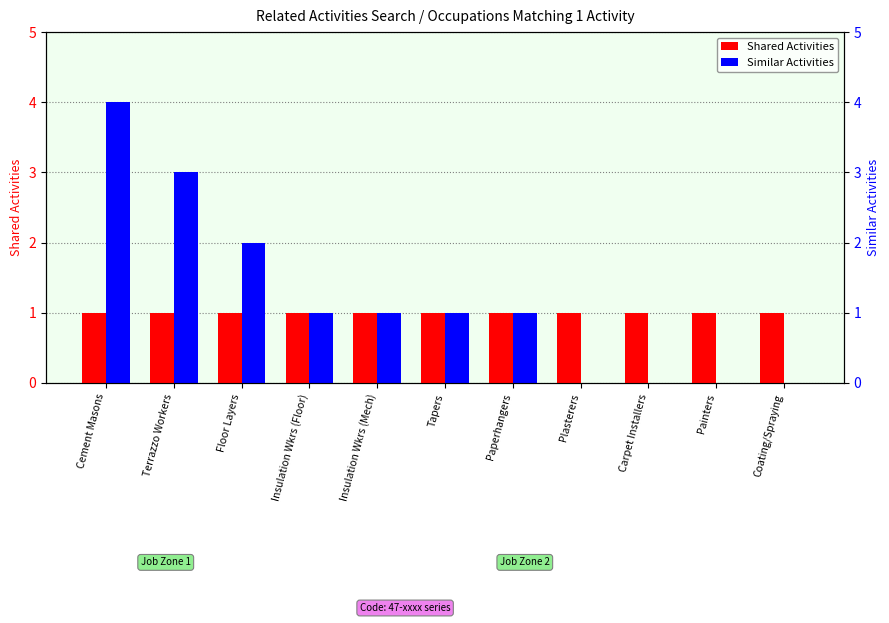

What is the maximum value shown in the chart?

4